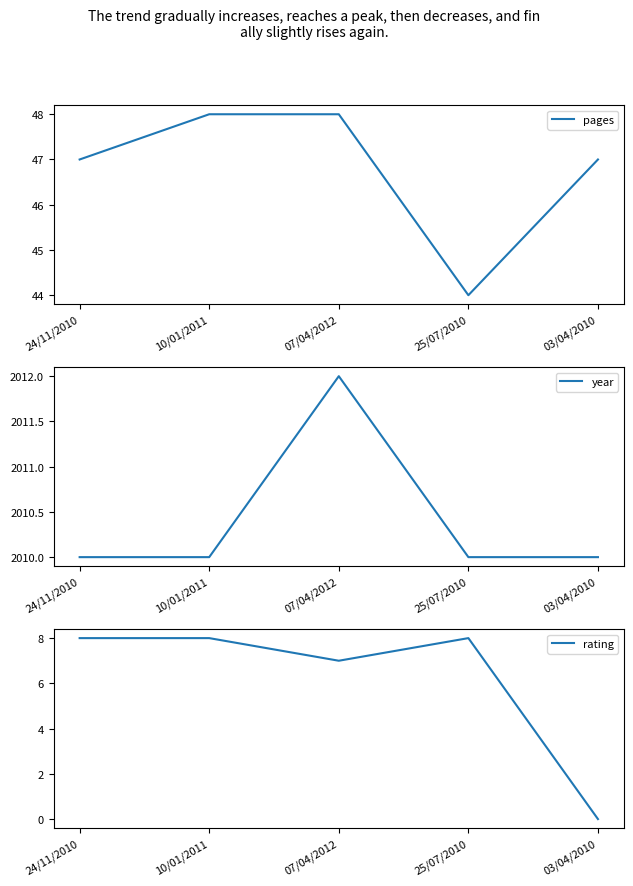

Count the rating values in the range 7 to 8.

4